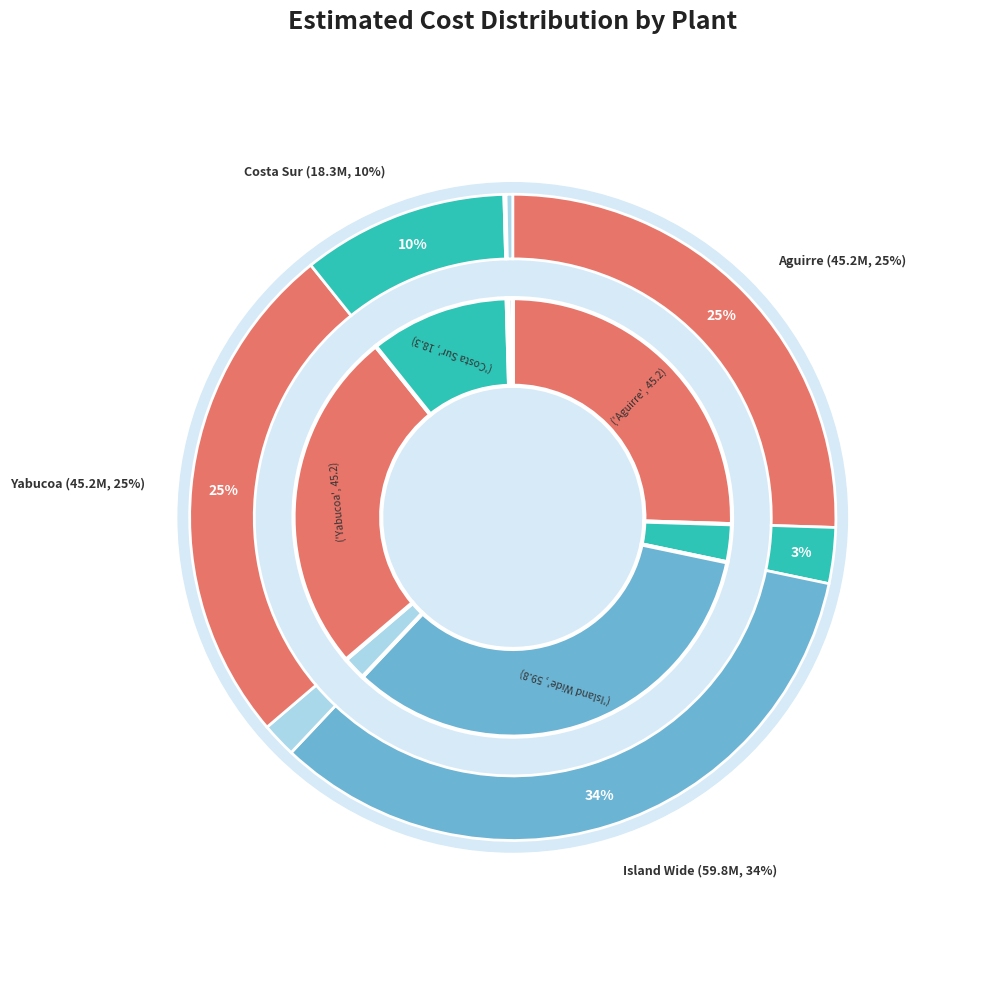

What is the largest slice in the pie chart?

Island Wide